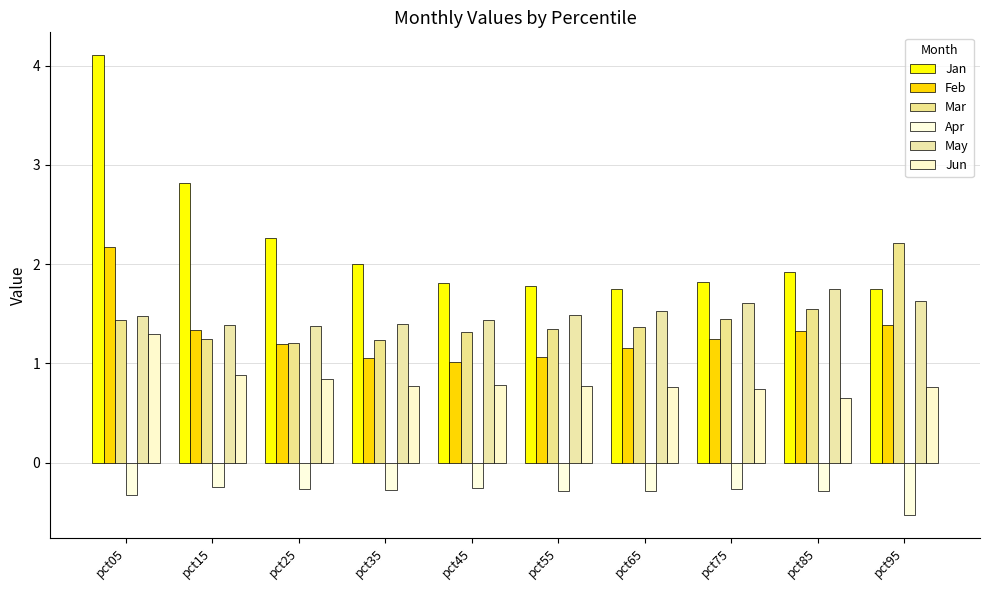

True or false: Mar has a value of 0.7 at pct25.

False